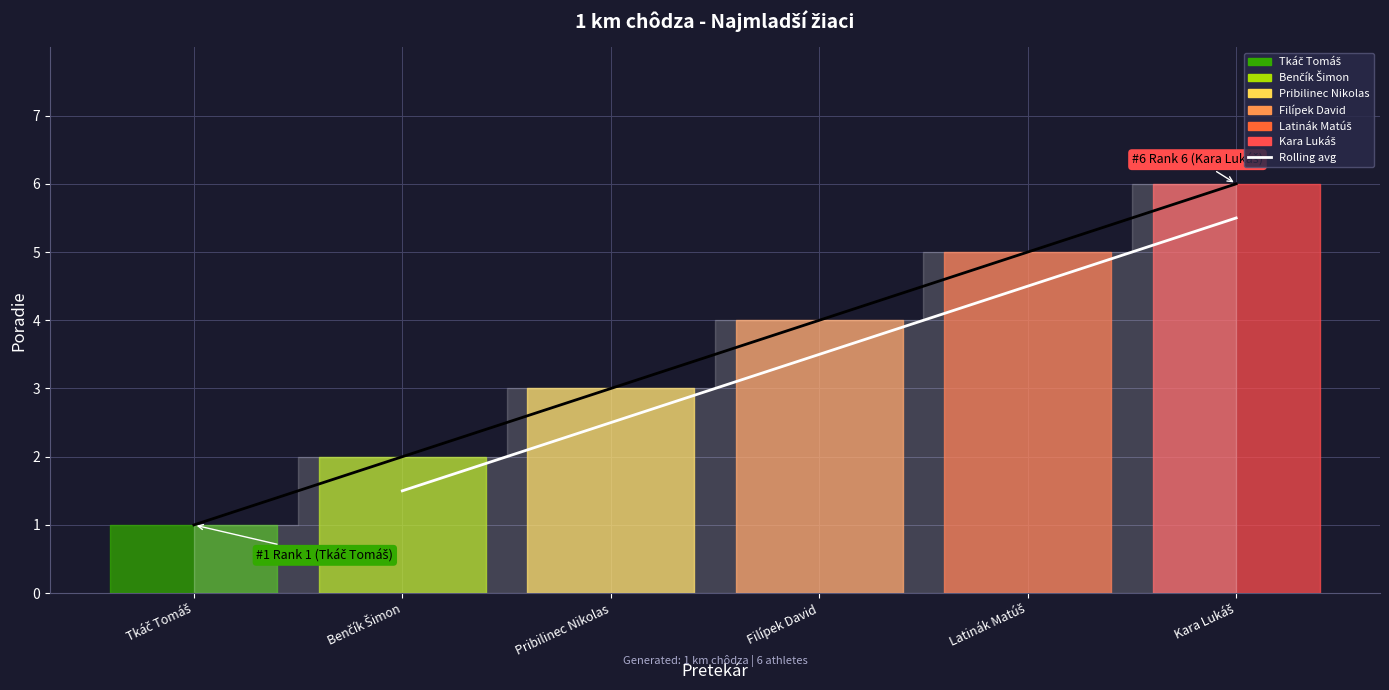

The value at Latinák Matúš is 1.6. True or false?

False